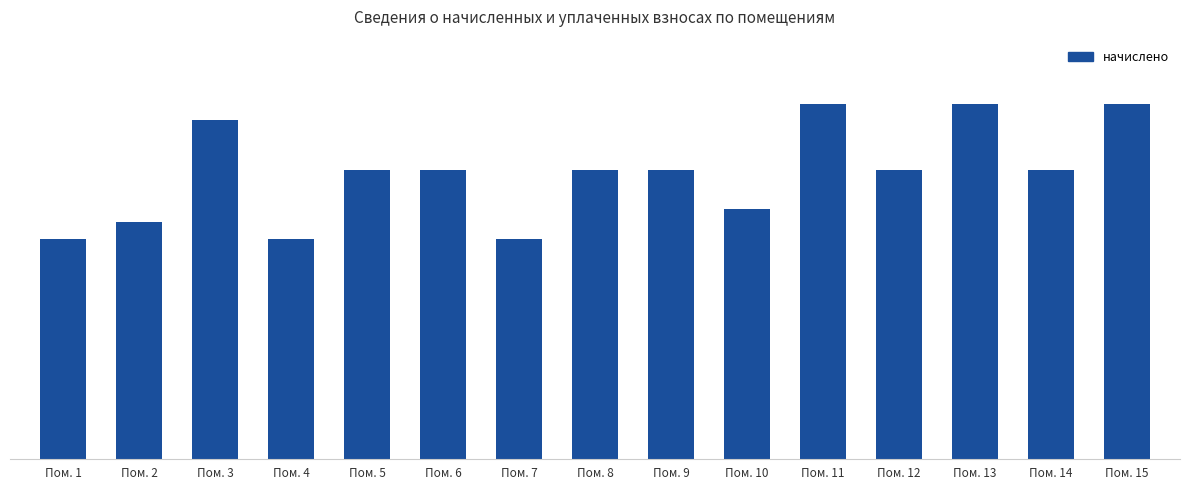

What is the change in value from Пом. 2 to Пом. 3?

+537.6